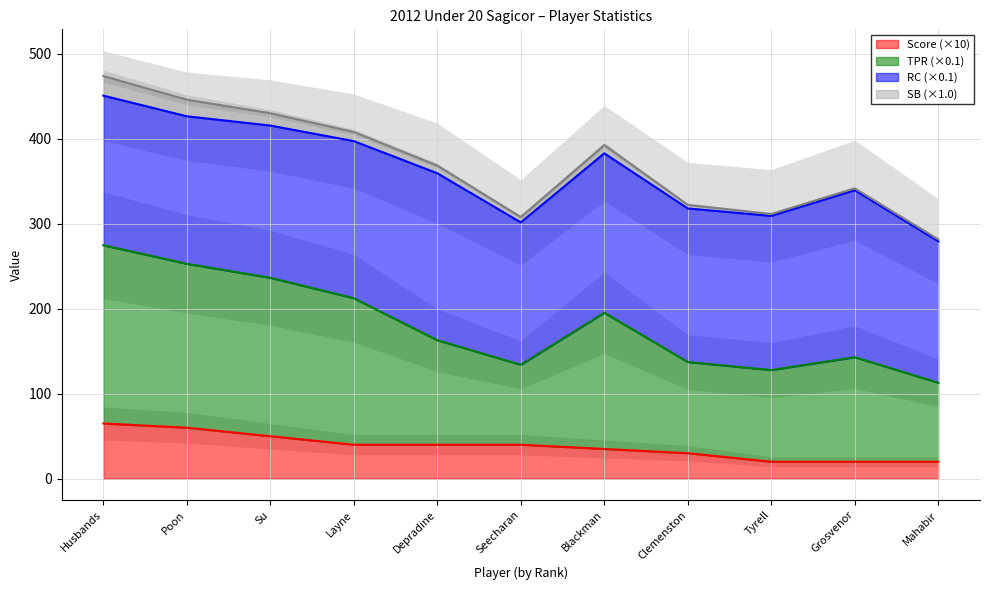

What is the value of the TPR point at the 10th from the left?

142.9